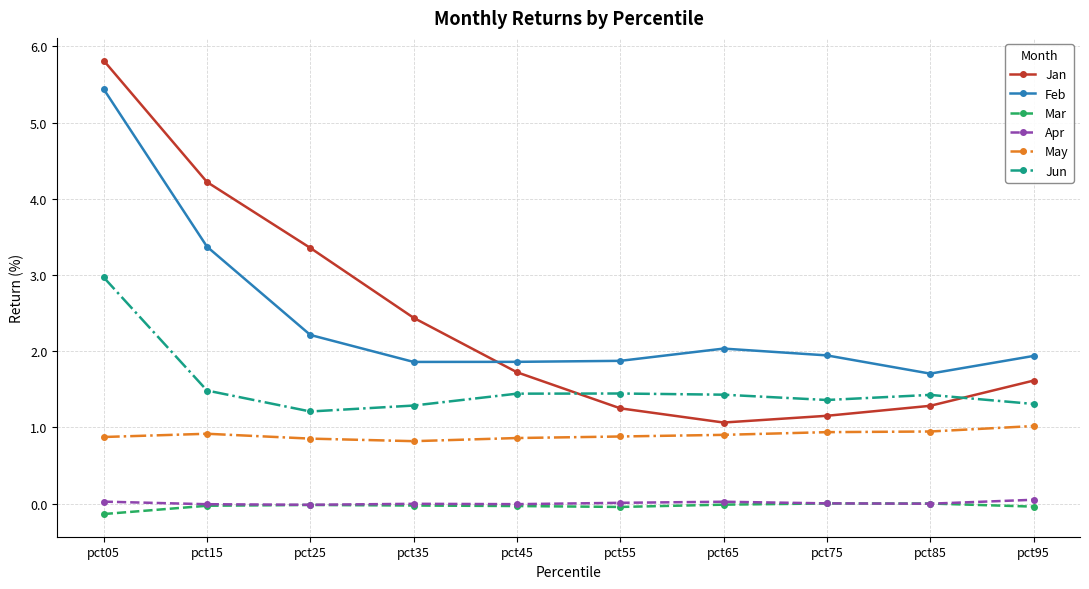

Count the number of categories in the chart.

10